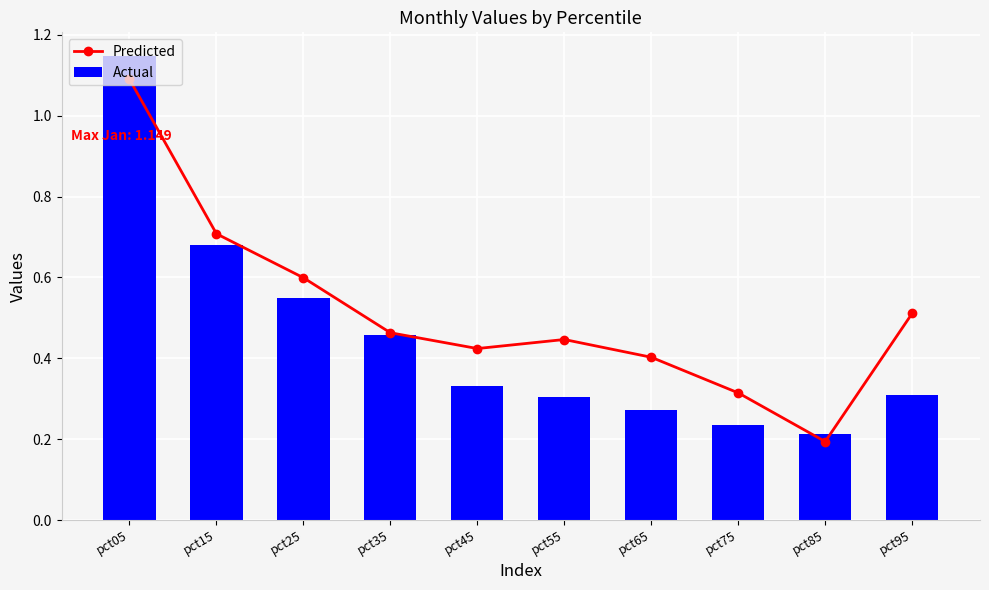

Reading left to right, what are all the values shown in this chart?

Predicted: pct05=1.1	pct15=0.7	pct25=0.6	pct35=0.5	pct45=0.4	pct55=0.4	pct65=0.4	pct75=0.3	pct85=0.2	pct95=0.5
Actual: pct05=1.1	pct15=0.7	pct25=0.6	pct35=0.5	pct45=0.3	pct55=0.3	pct65=0.3	pct75=0.2	pct85=0.2	pct95=0.3